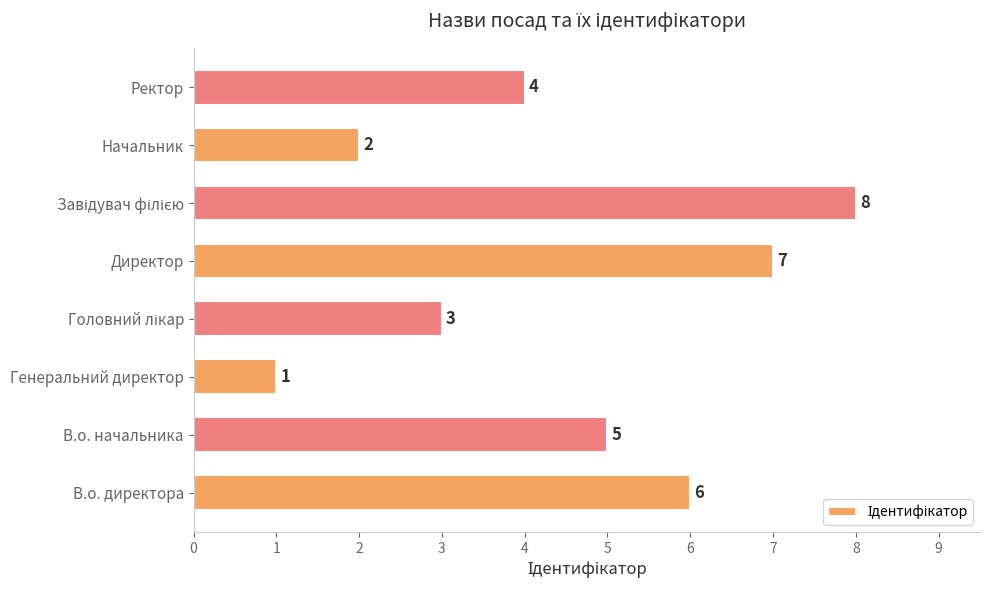

What is the greatest value displayed?

8